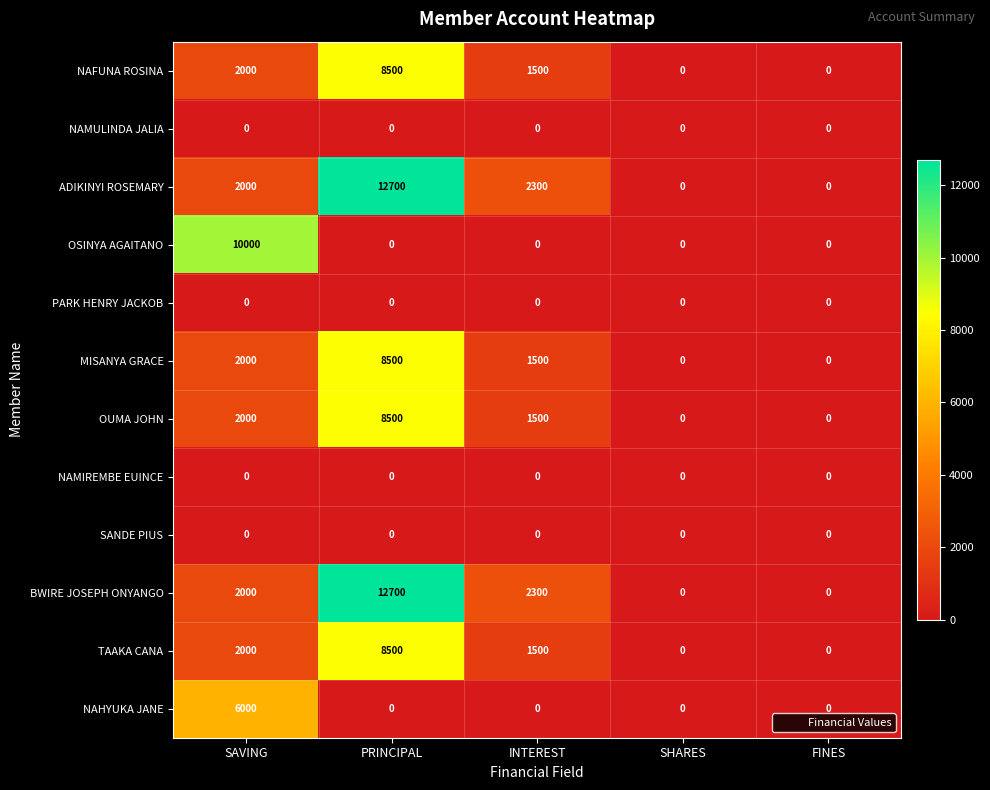

True or false: SANDE PIUS has a value of 0 at SAVING.

True